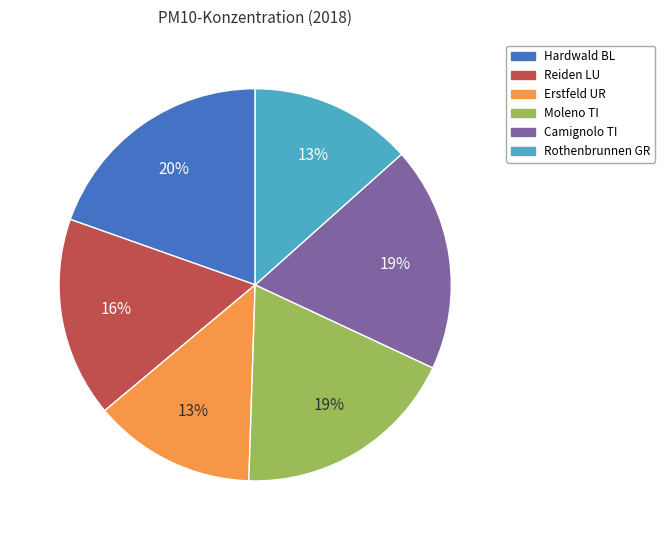

What is the largest slice in the pie chart?

Hardwald BL